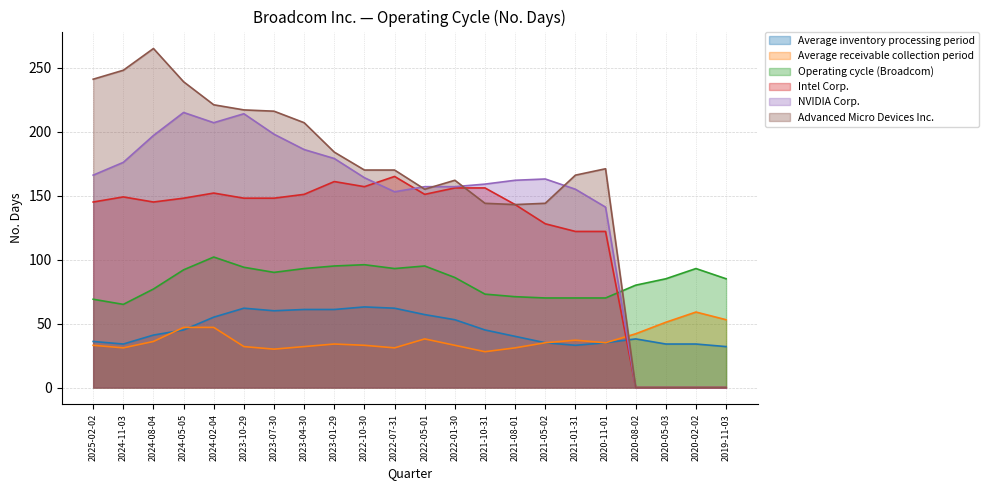

True or false: Average inventory processing period has more than 0 interior local peaks.

True